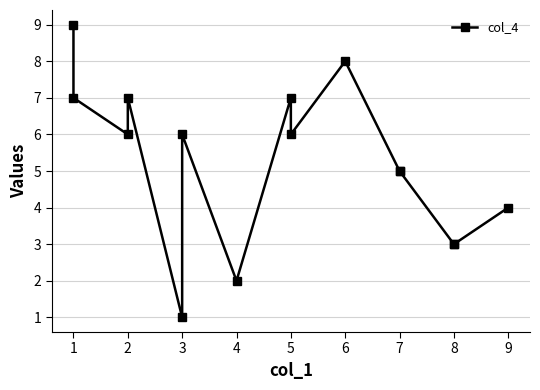

What is the value of the 2nd point from the left?

7